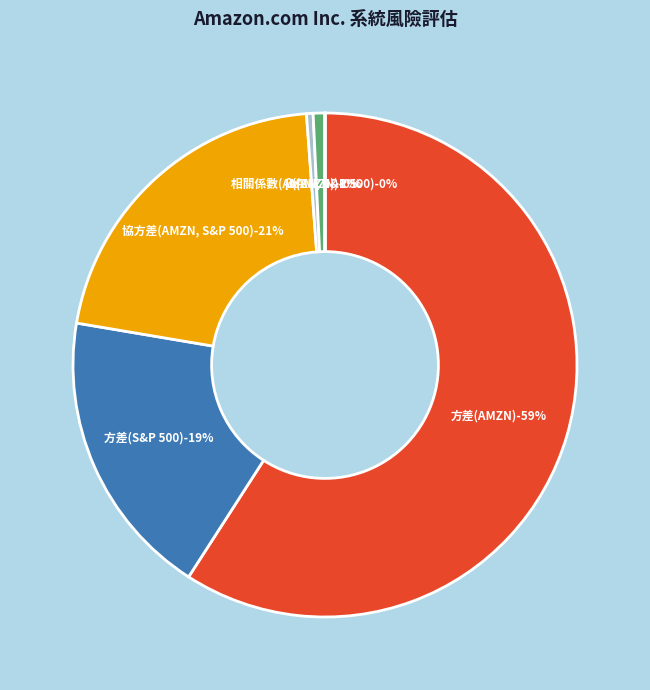

To the nearest percent, what percentage of the pie is 方差(AMZN)?

59%